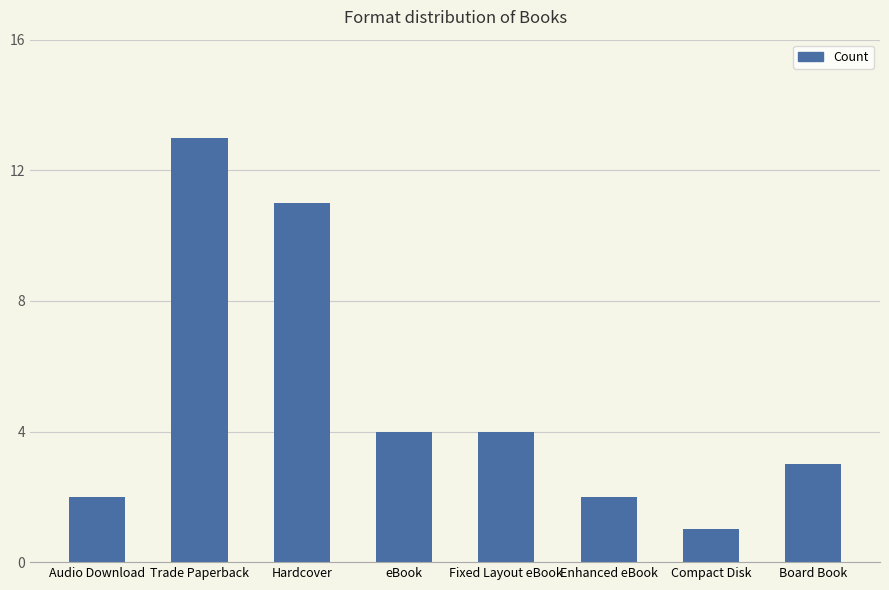

What position from the right is eBook?

5